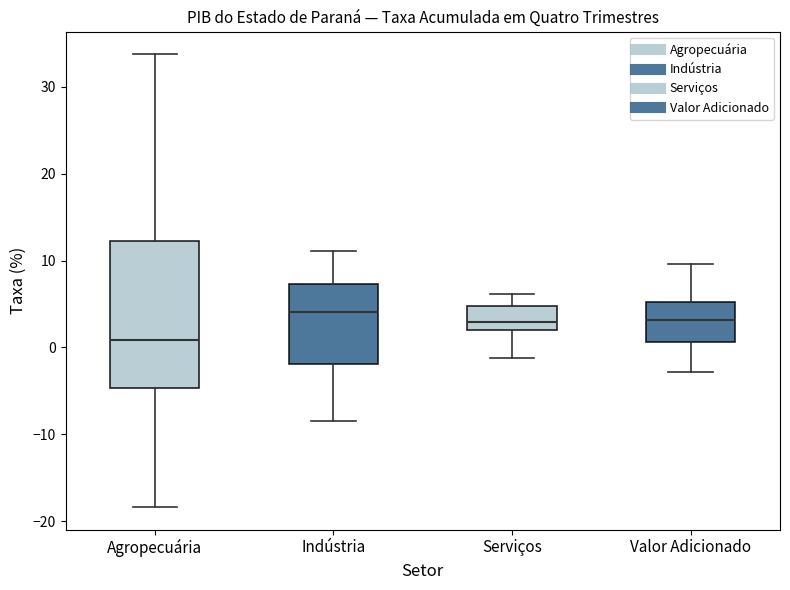

Comparing the boxes themselves (not the whiskers), which one is the tallest?

Agropecuária